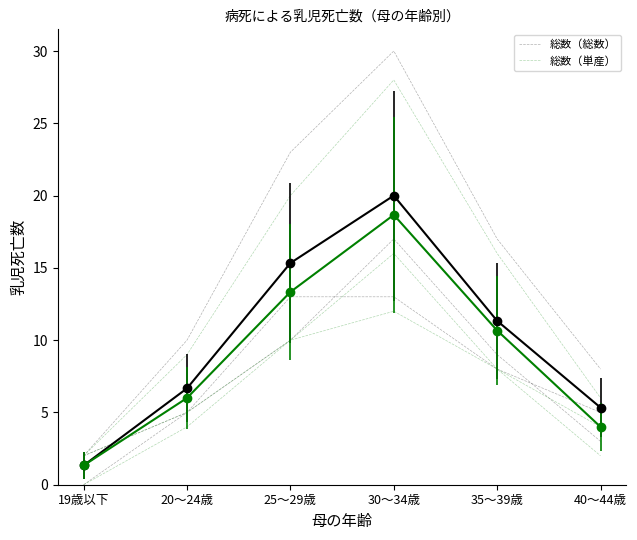

What is the highest value of the 総数（総数） series?

30